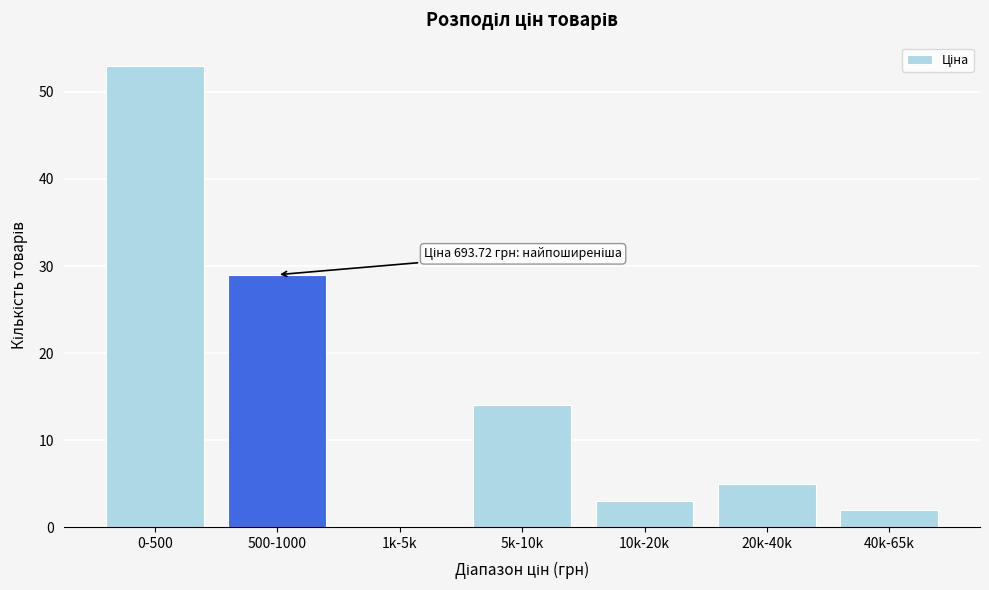

Reading right to left, transcribe all the data shown in this chart.

40k-65k=2	20k-40k=5	10k-20k=3	5k-10k=14	1k-5k=0	500-1000=29	0-500=53